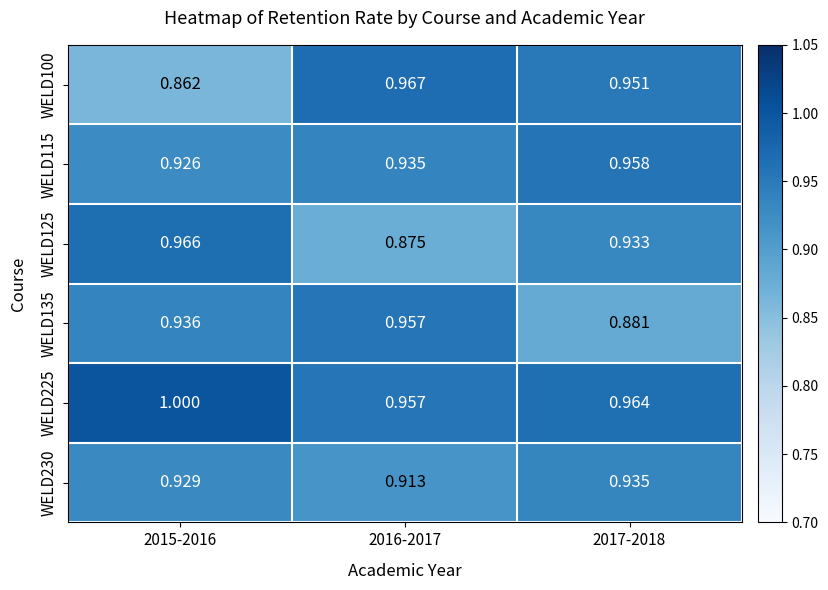

Is the value of WELD230 at 2015-2016 greater than the value of WELD100 at 2017-2018?

No